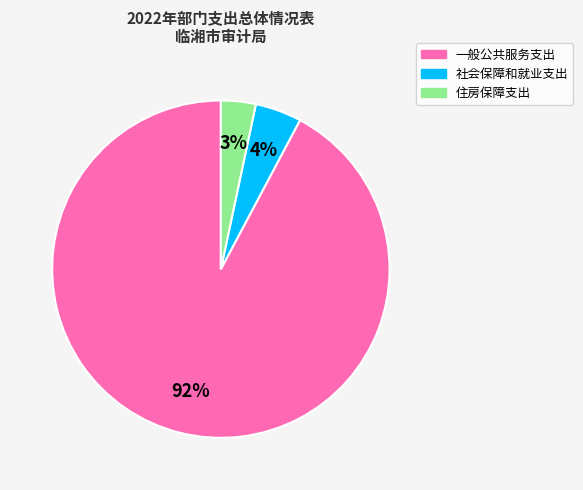

Count the number of slices in the pie.

3